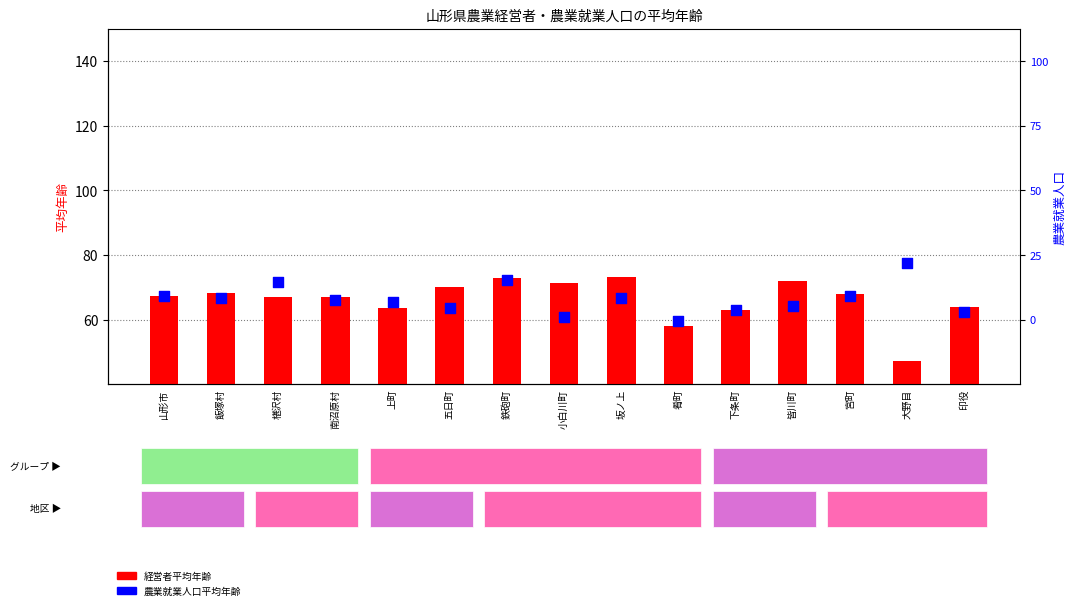

Is the value of 農業就業人口平均年齢 at 坂ノ上 greater than the value of 経営者平均年齢 at 南沼原村?

No